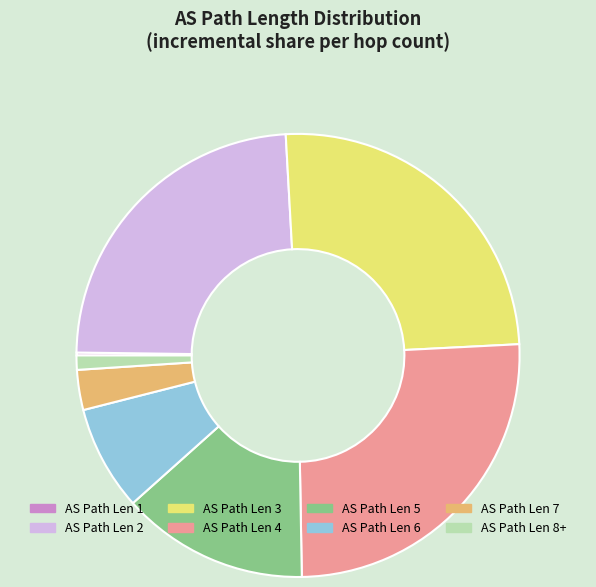

Is there any slice that represents more than half of the pie?

No